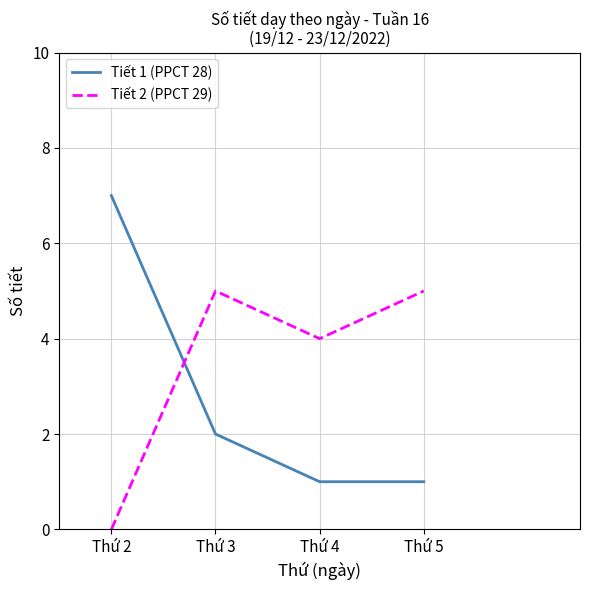

What is the difference between the second highest and second lowest values in the Tiết 2 (PPCT 29) series?

1